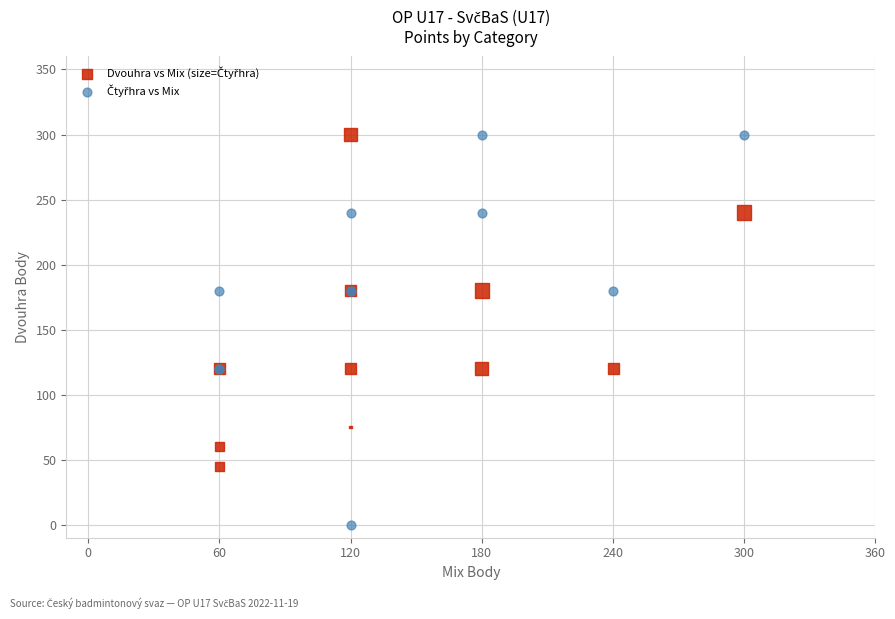

What is the X range (max minus min) for the scatter plot?

240